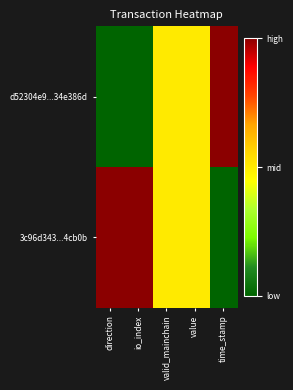

Reading left to right, list all the values displayed in this chart.

d52304e9...34e386d: direction=0.0	io_index=0.0	valid_mainchain=0.5	value=0.5	time_stamp=1.0
3c96d343...4cb0b: direction=1.0	io_index=1.0	valid_mainchain=0.5	value=0.5	time_stamp=0.0